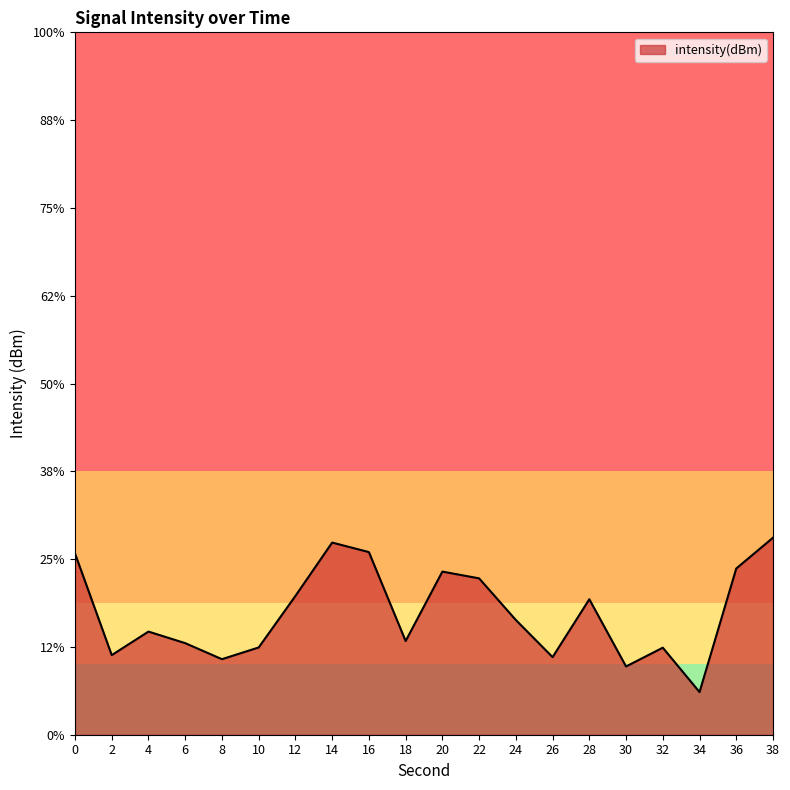

At which label is the value closest to -126?

24